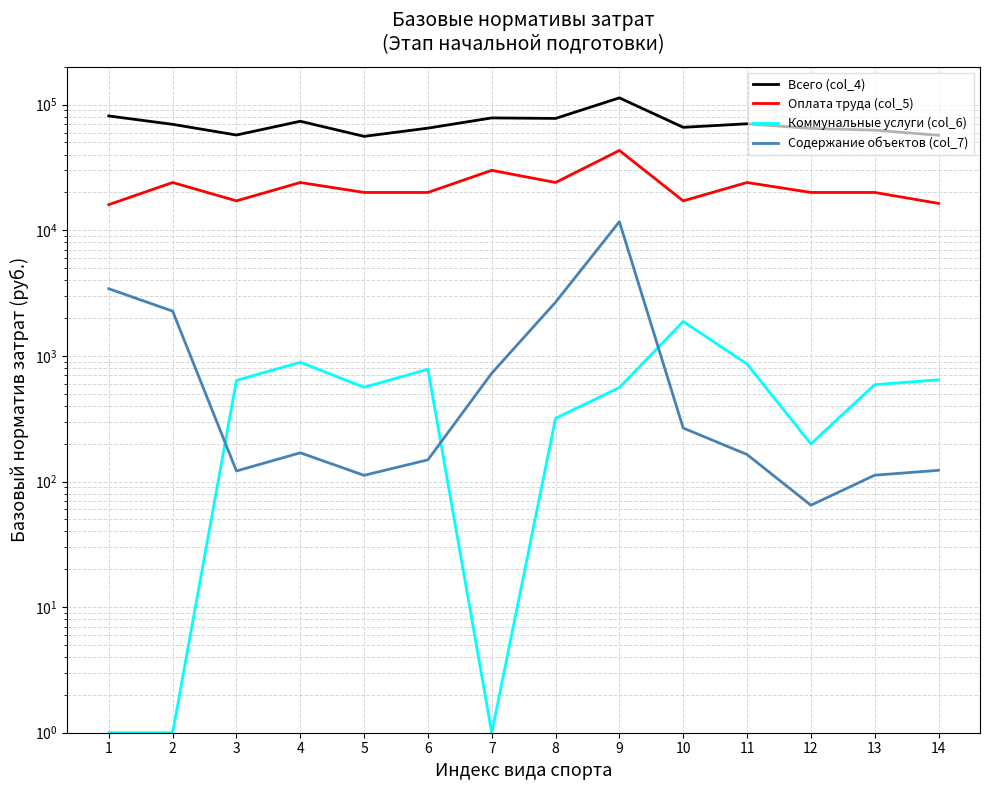

Reading right to left, transcribe all the data shown in this chart.

Всего (col_4): 14=57065.8	13=62666.1	12=64699.6	11=70449.3	10=66032.4	9=113315.2	8=77742.1	7=78451.6	6=65043.8	5=55937.1	4=73792.4	3=57333.9	2=69748.6	1=81321.7
Оплата труда (col_5): 14=16370.6	13=20008.5	12=20008.5	11=24010.2	10=17150.2	9=43191.5	8=24010.2	7=30012.8	6=20008.5	5=20008.5	4=24010.2	3=17150.2	2=24010.2	1=16006.8
Коммунальные услуги (col_6): 14=645.5	13=590.0	12=199.5	11=862.4	10=1879.7	9=559.2	8=318.9	7=1.0	6=782.5	5=562.6	4=889.9	3=637.8	2=1.0	1=1.0
Содержание объектов (col_7): 14=122.8	13=112.2	12=64.8	11=164.0	10=266.3	9=11707.4	8=2677.2	7=728.2	6=148.8	5=112.0	4=169.2	3=121.3	2=2271.1	1=3425.6